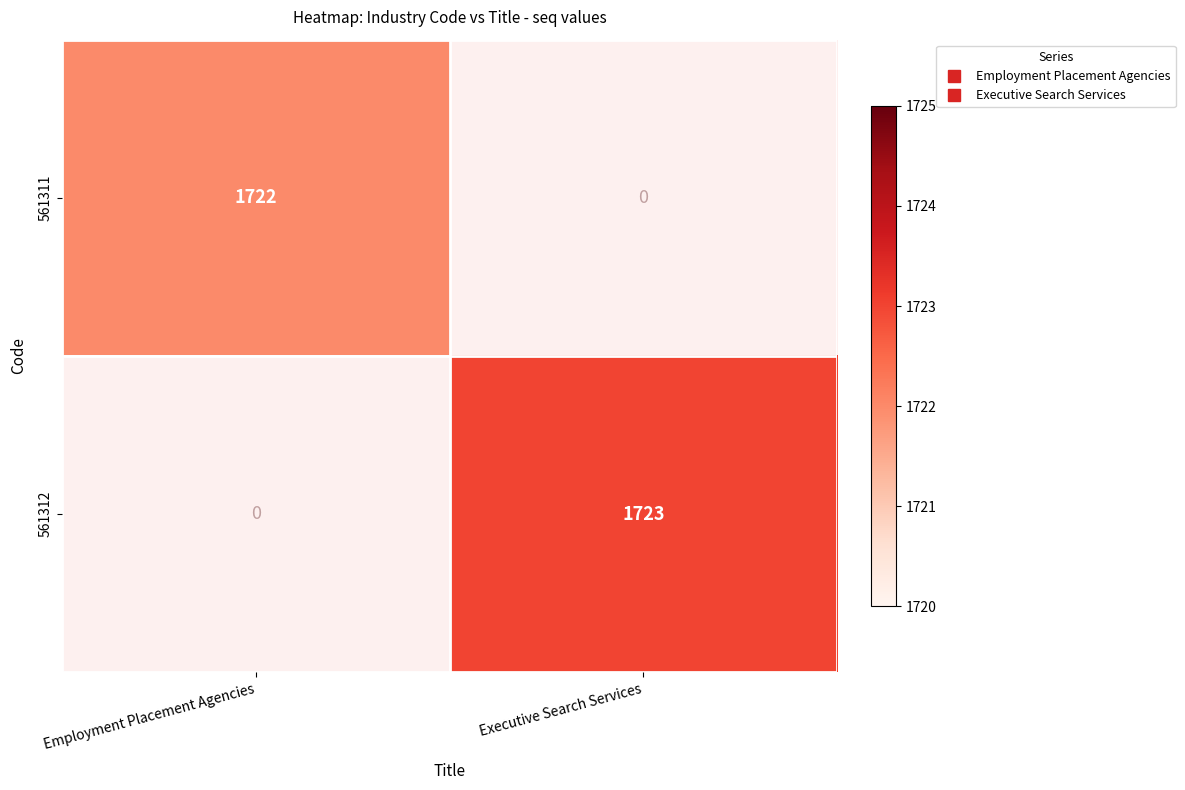

The value of 561312 at Executive Search Services is 734.5. True or false?

False